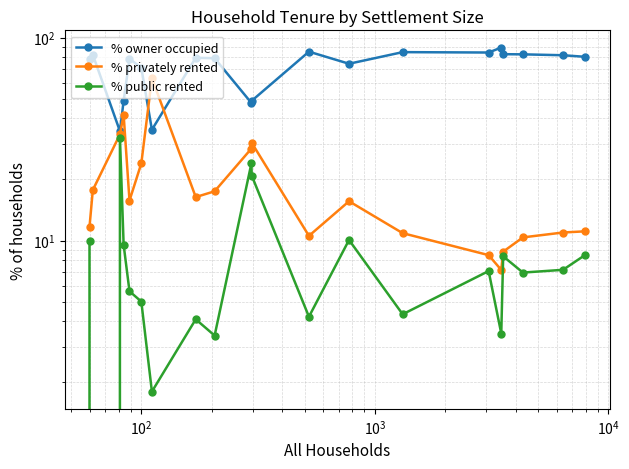

True or false: % privately rented has more than 1 interior local peaks.

True